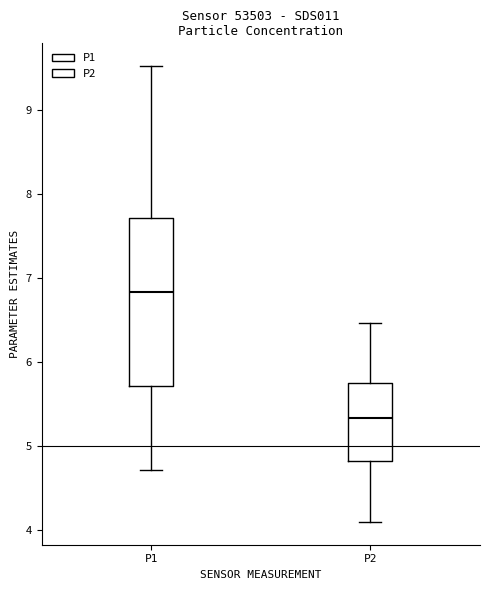

Where is the lower edge of the box for P1 on the y-axis? The values are not printed on the chart, so give them approximately, as read against the axis.

5.7